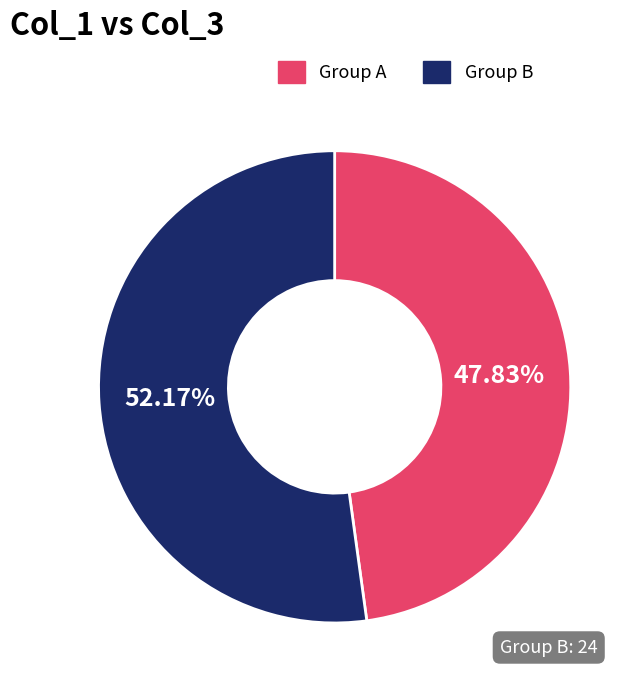

Is there a majority slice in this chart?

Yes